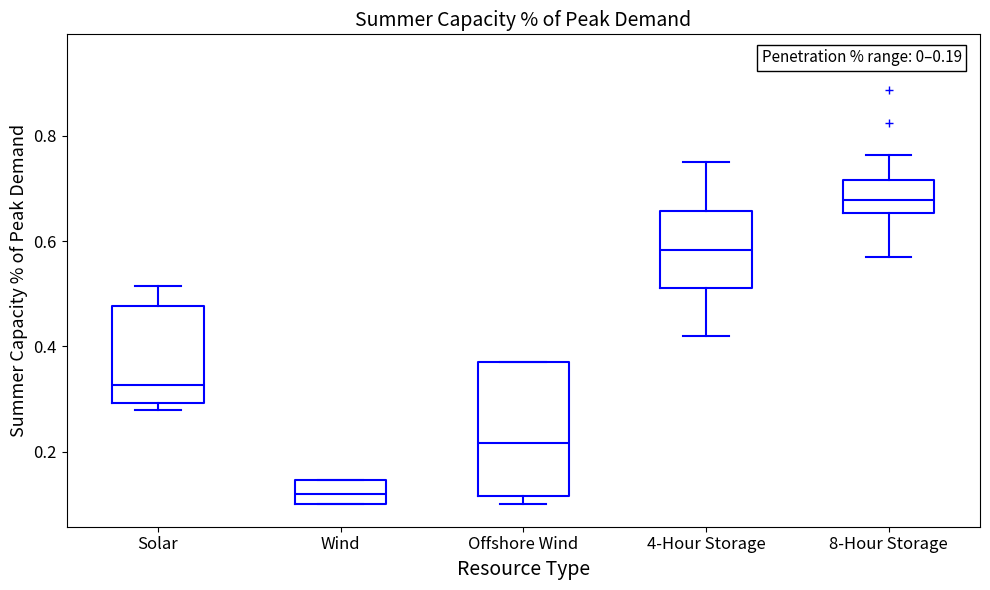

Which box's median line is the highest?

8-Hour Storage